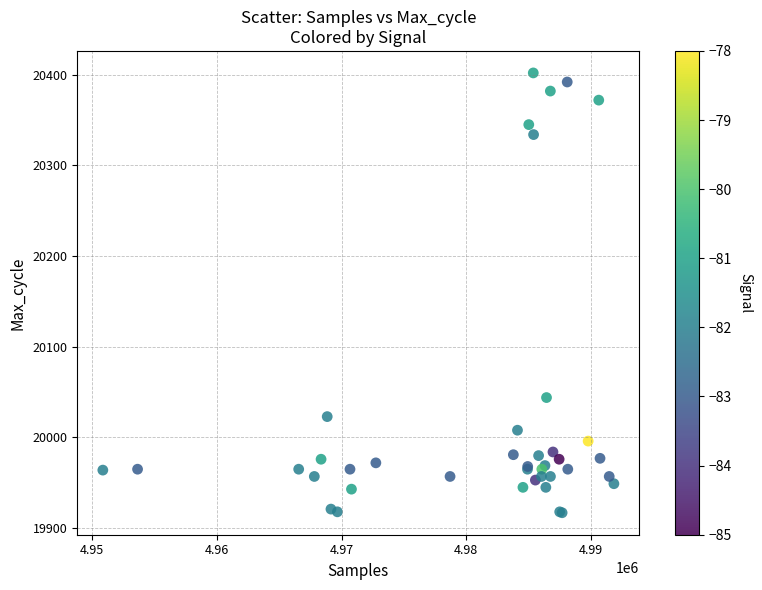

What Y value in the scatter plot is closest to 20159?

20044